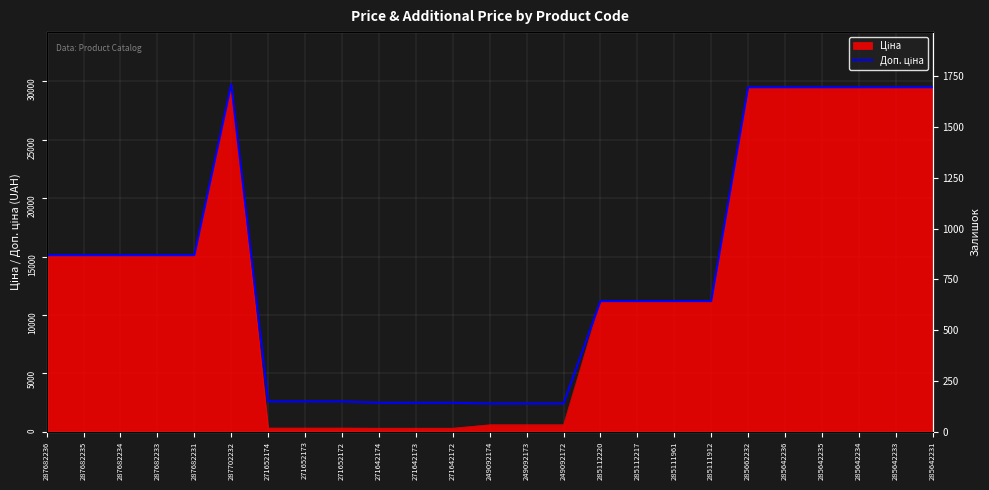

True or false: there are more than 0 points higher than both neighbors.

True